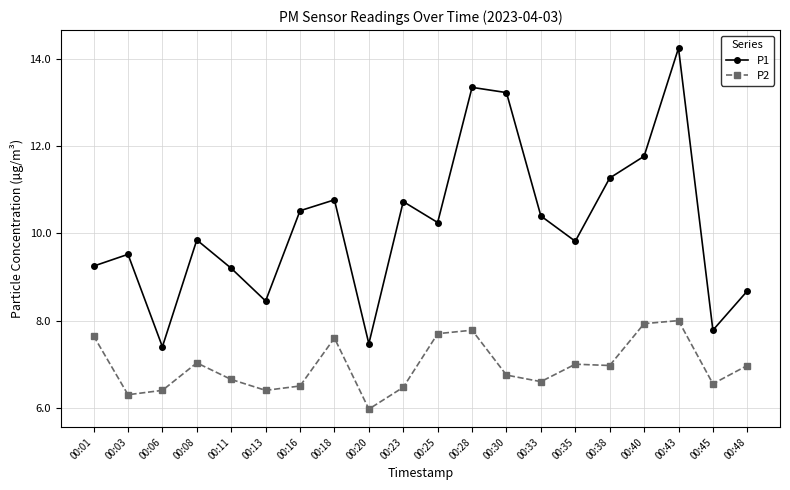

True or false: P1 and P2 cross at least once.

False